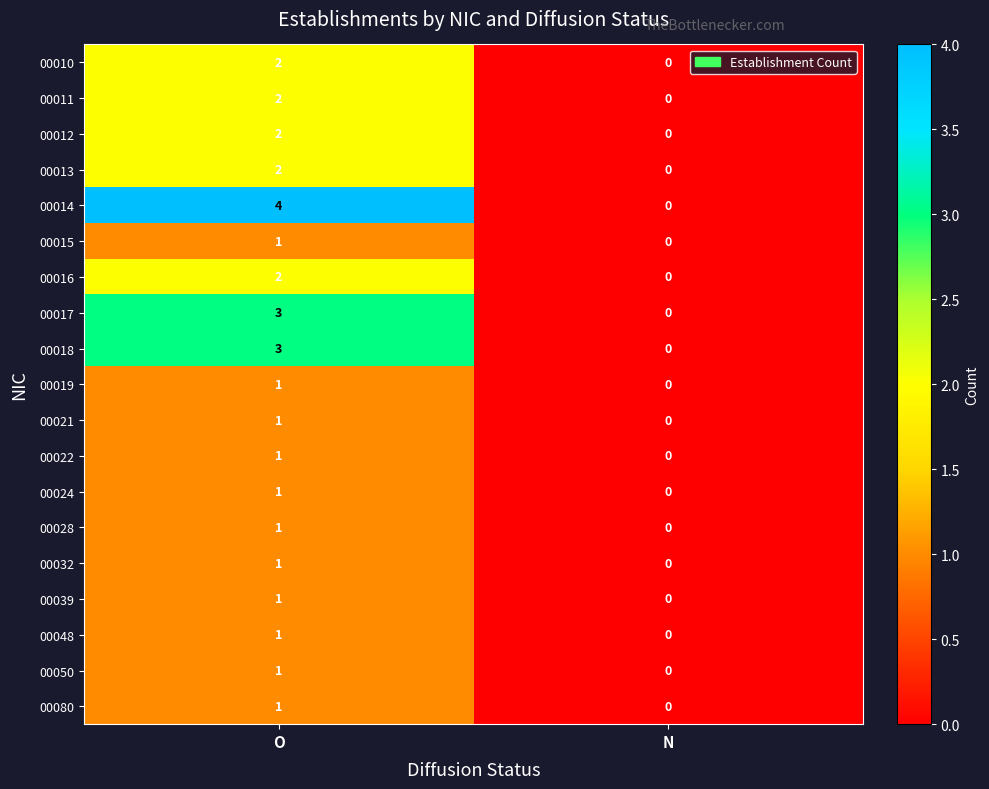

Which series changed the most between O and N?

00014